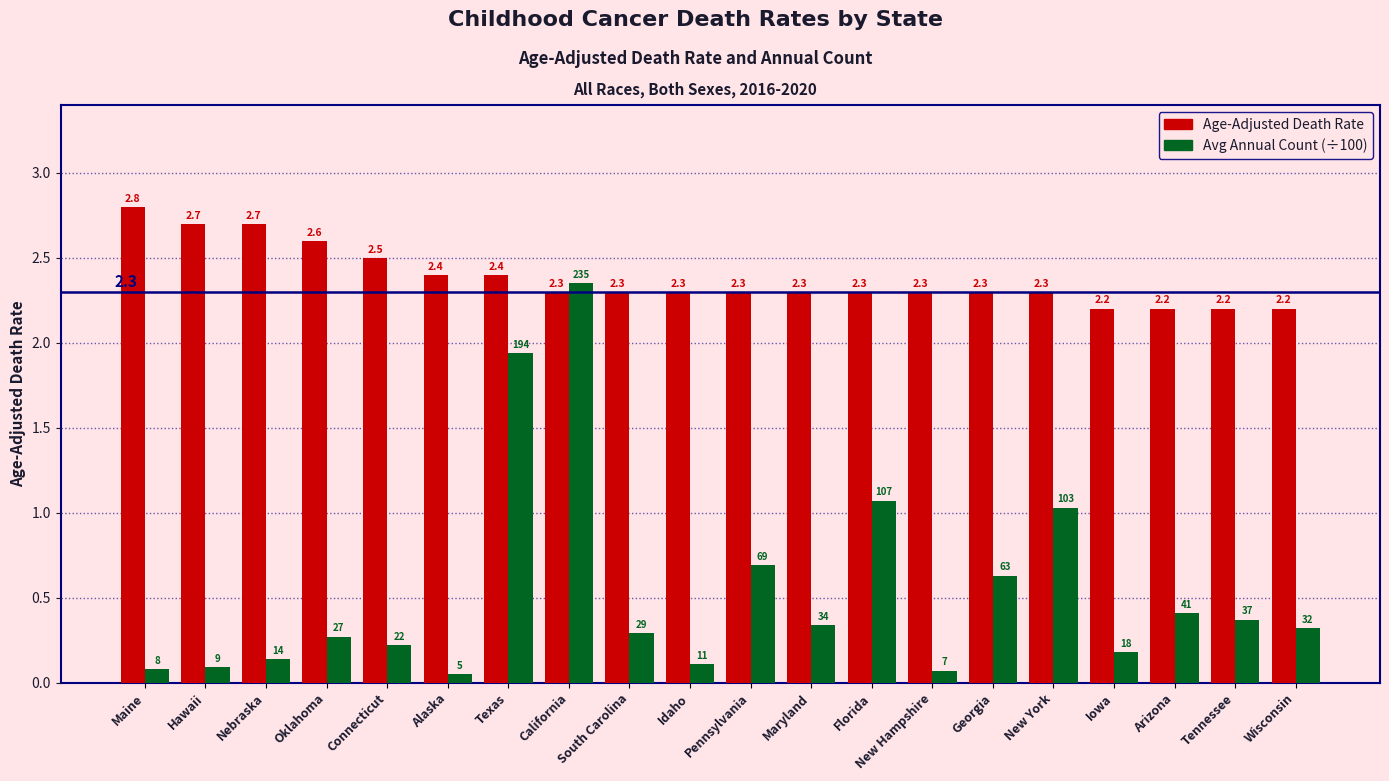

What is the lowest value of the Age-Adjusted Death Rate series?

2.2